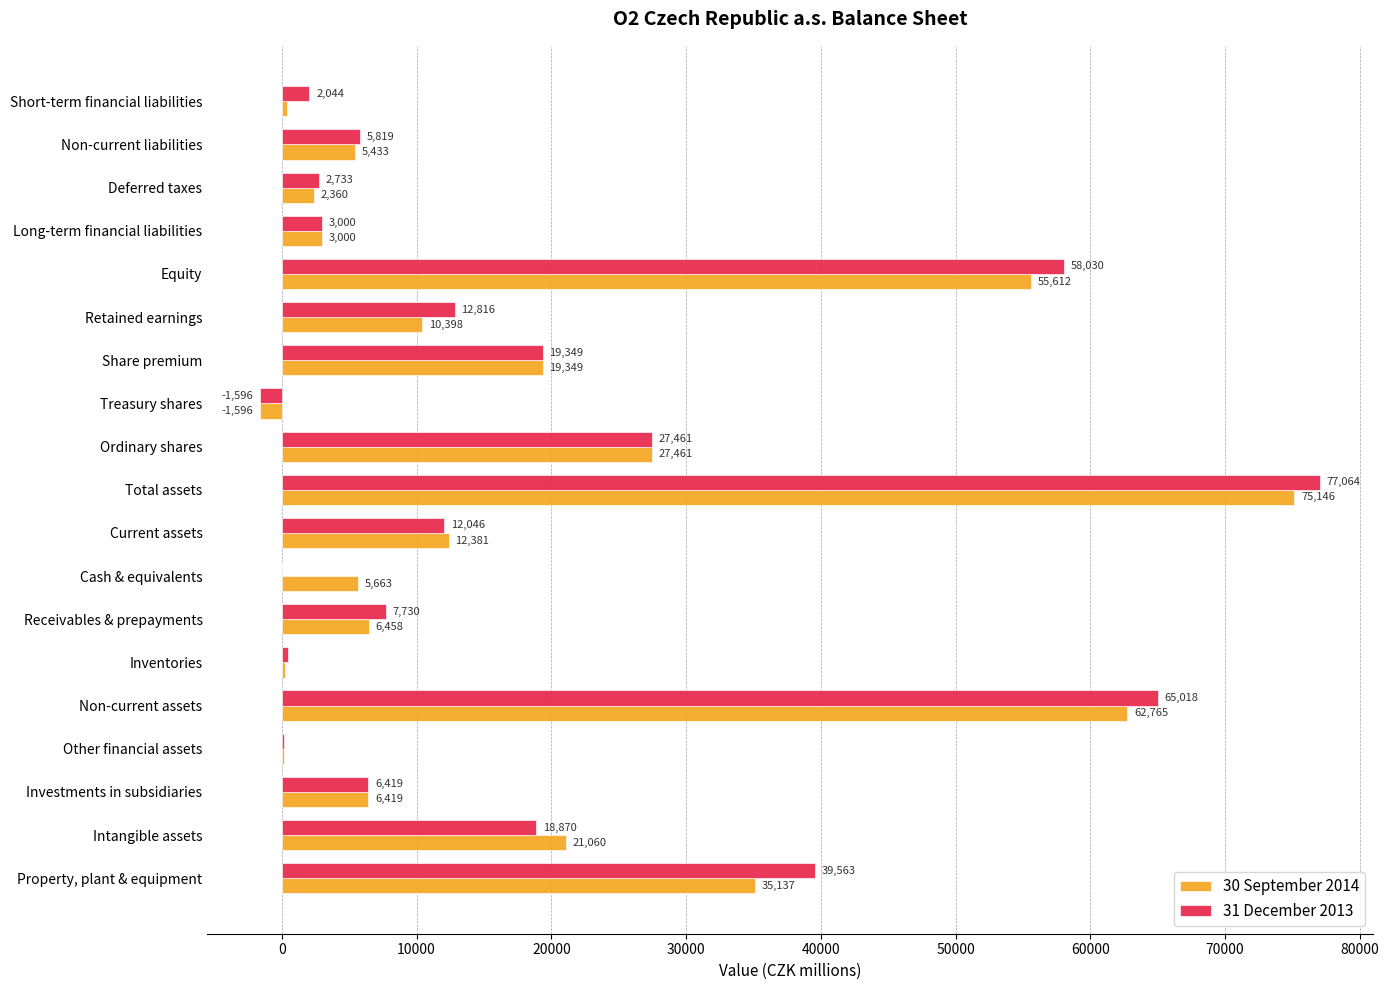

Which series changed the most between Ordinary shares and Short-term financial liabilities?

30 September 2014